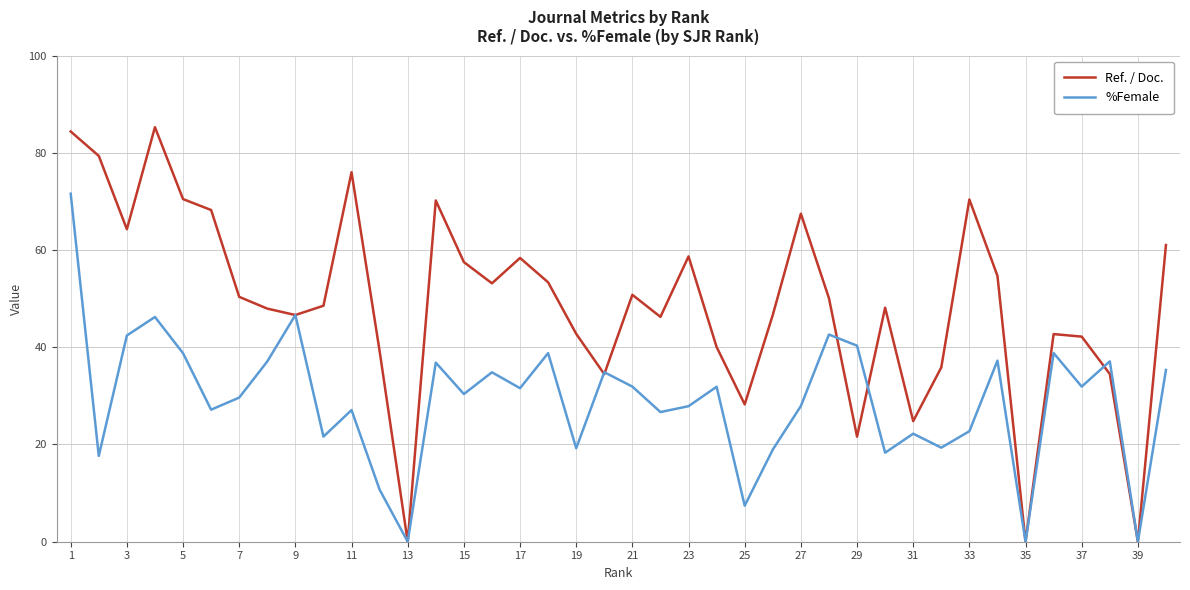

What is the difference between the second highest and minimum values in the %Female series?

46.6